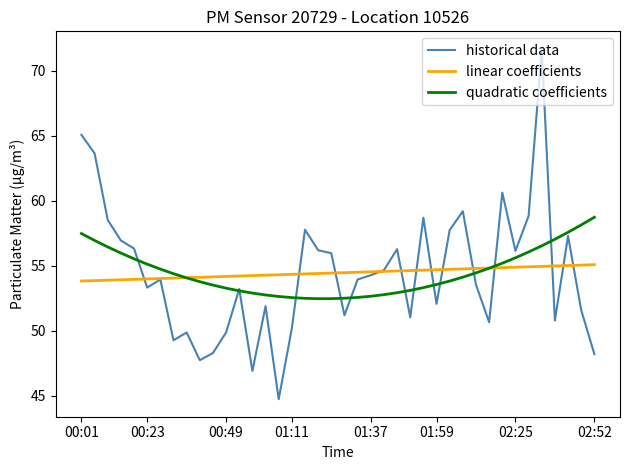

What is the highest value of the quadratic coefficients series?

58.7